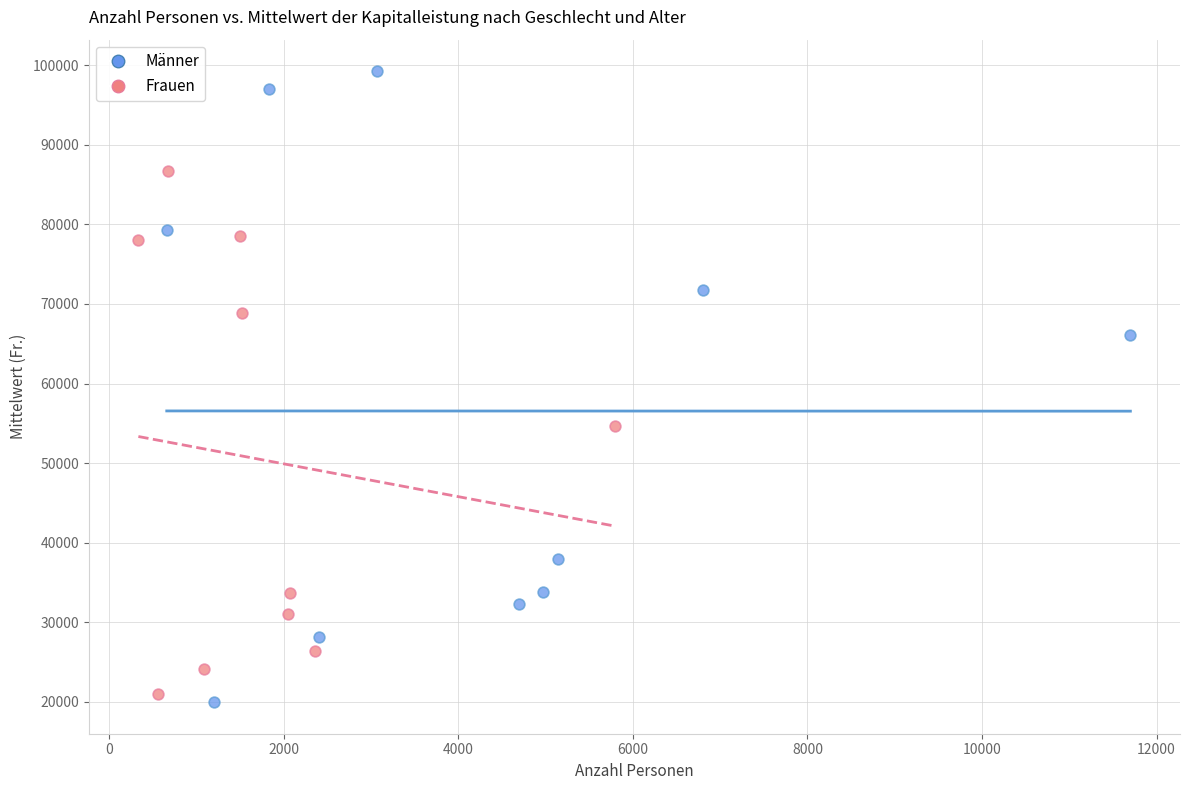

Which series has the widest spread of Y values?

Männer